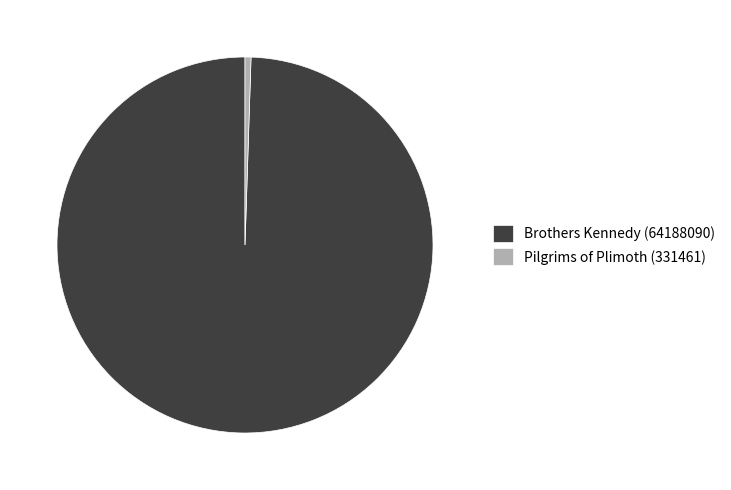

Rank the categories by value from highest to lowest.

Brothers Kennedy (64188090), Pilgrims of Plimoth (331461)